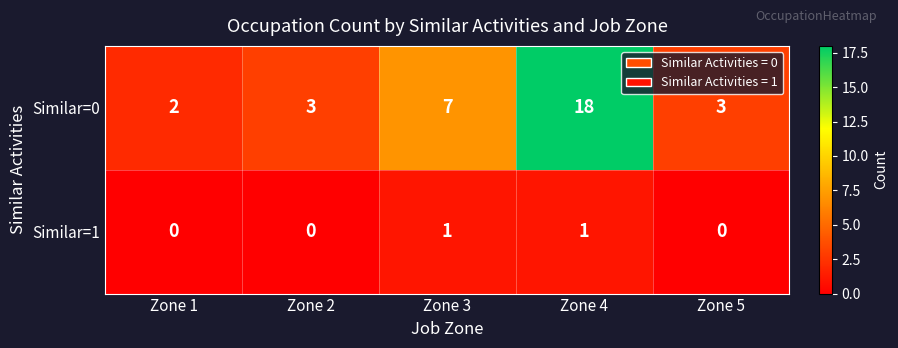

Count the Similar=1 values in the range 0 to 1.

5